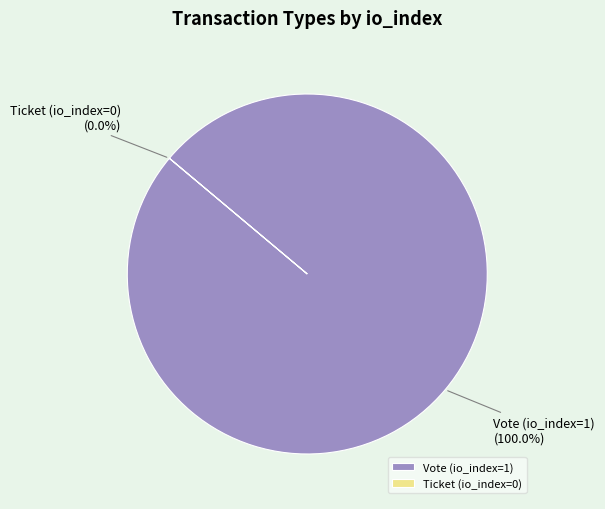

How many slices are in this pie chart?

2